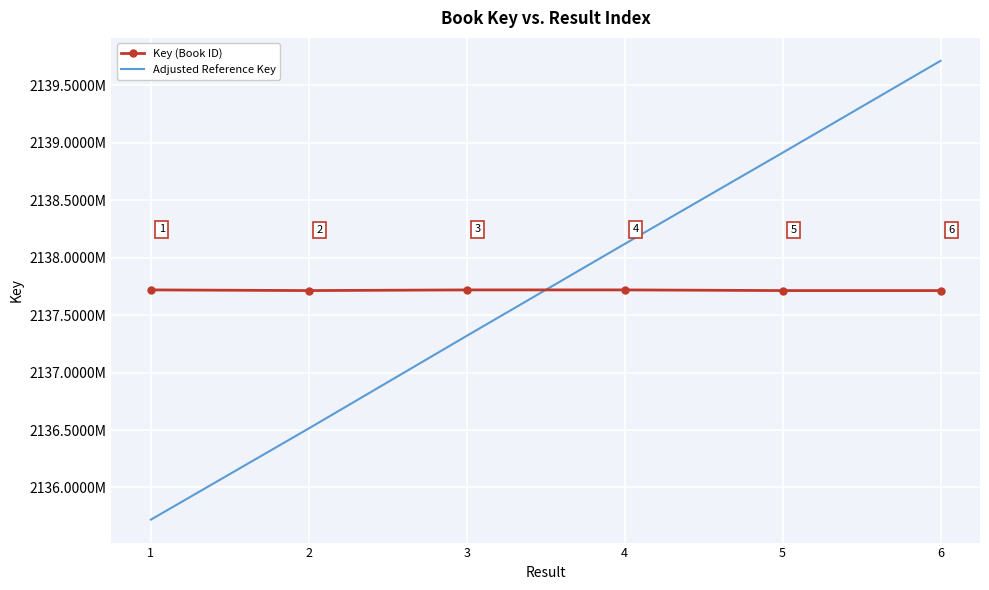

What is the value of the Key (Book ID) point at the 4th from the left?

2137719918